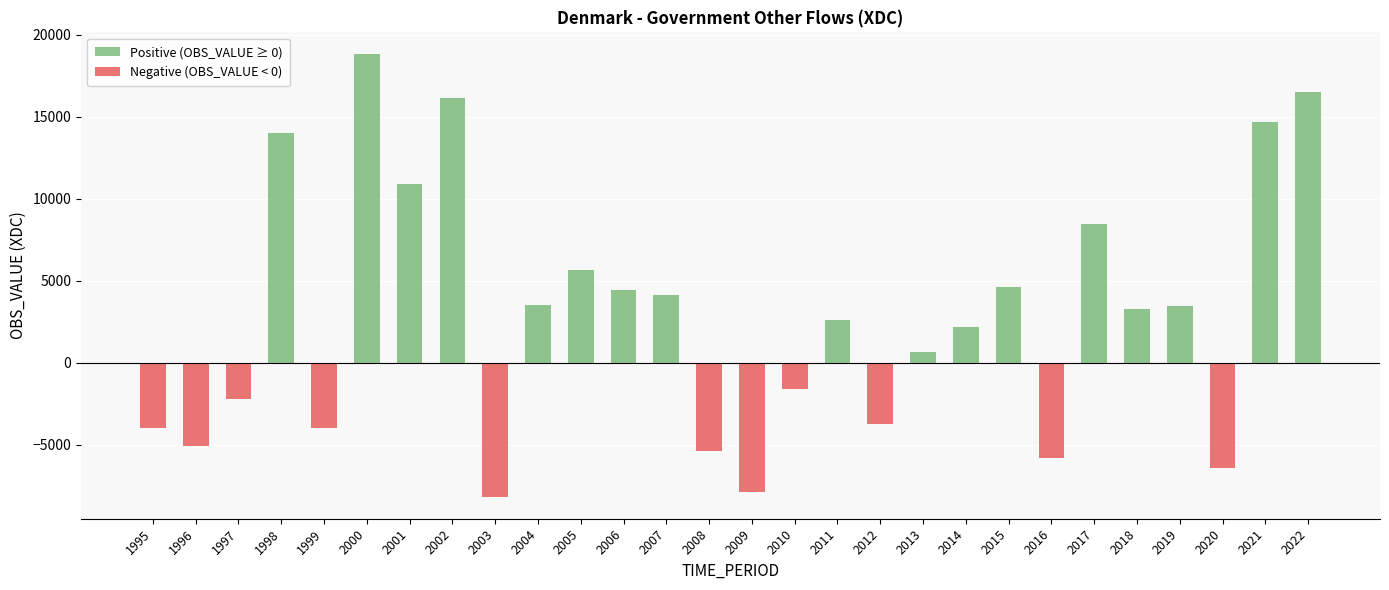

Does the chart contain any negative values?

Yes